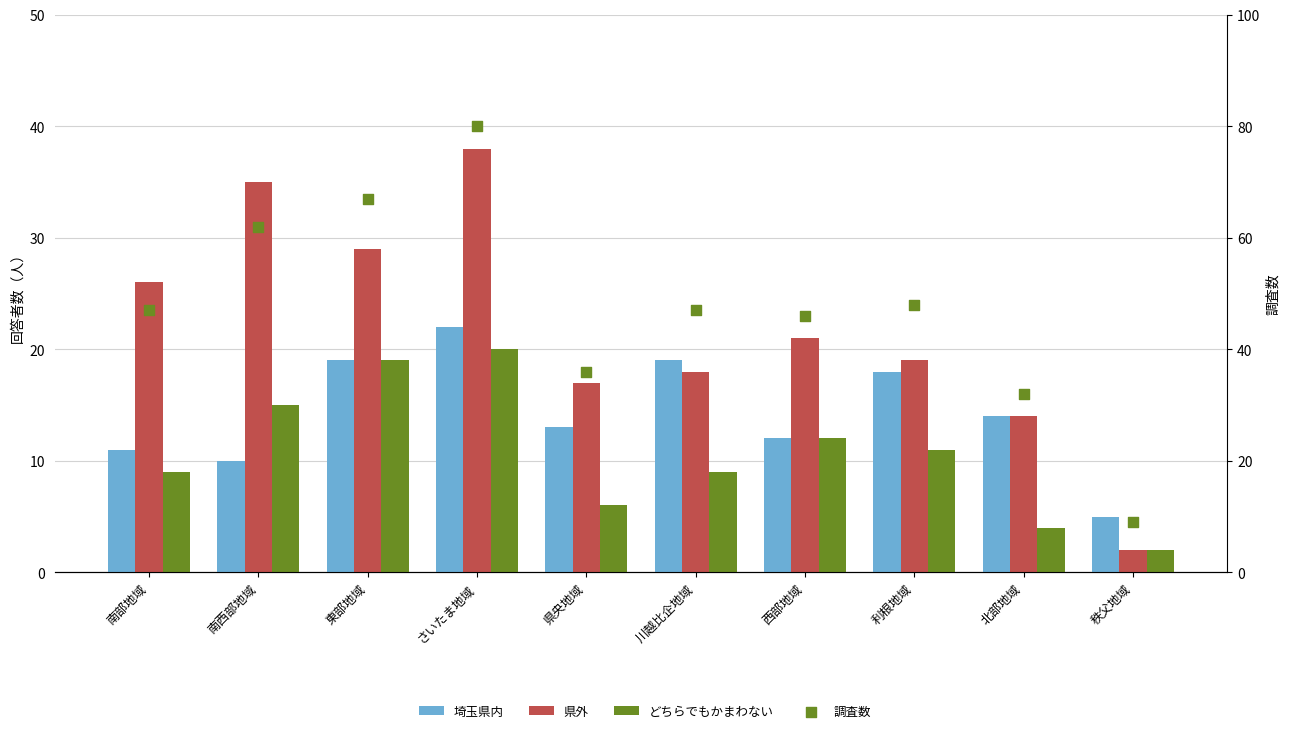

At how many categories does at least one series exceed 40?

7